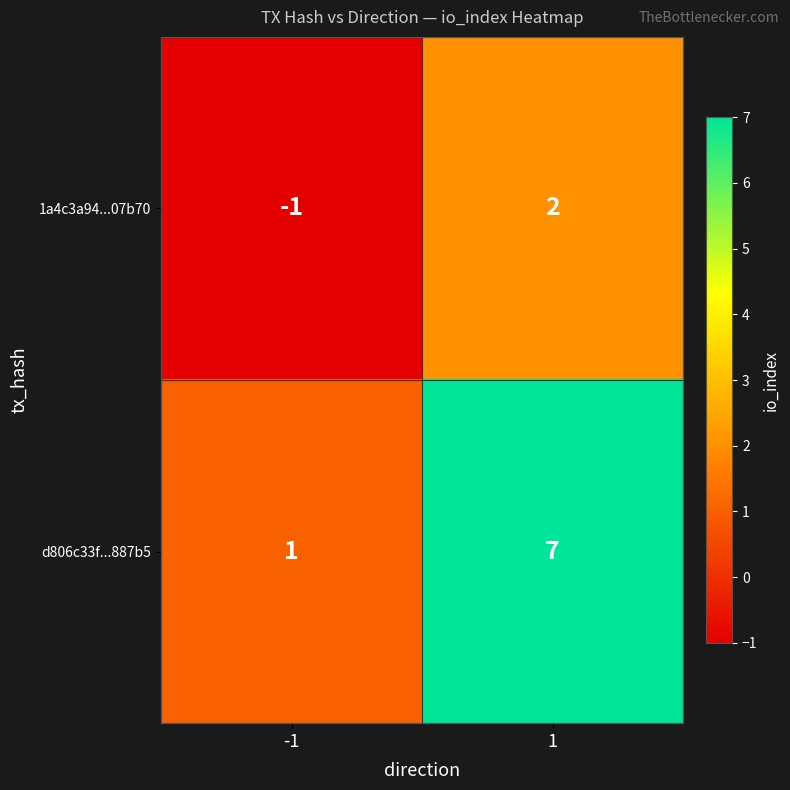

Between -1 and 1, which series saw the biggest shift?

d806c33f...887b5